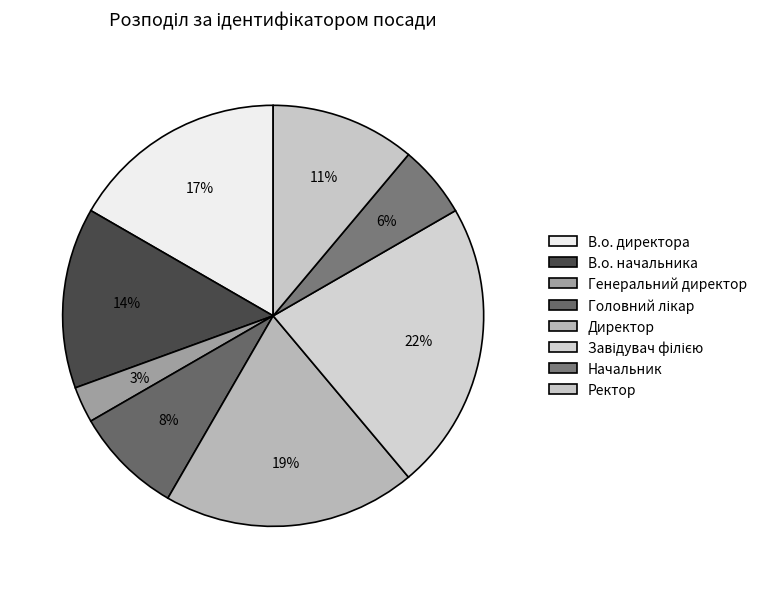

What is the total percentage of Завідувач філією and Начальник?

27.8%